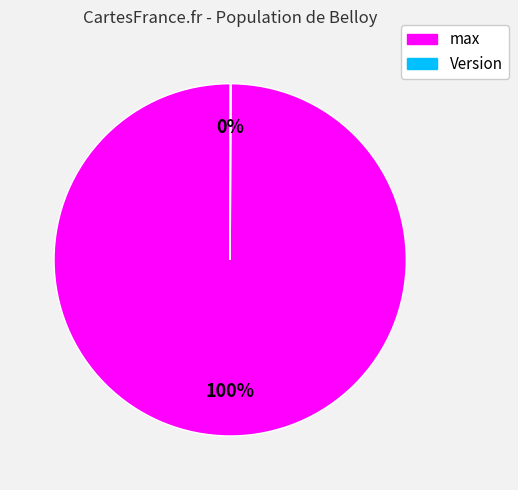

To the nearest percent, what is the average slice percentage?

50%